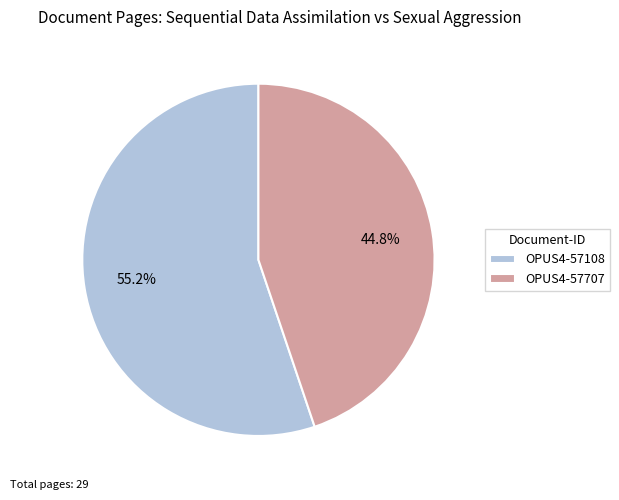

What percentage do OPUS4-57108 and OPUS4-57707 together represent?

100.0%